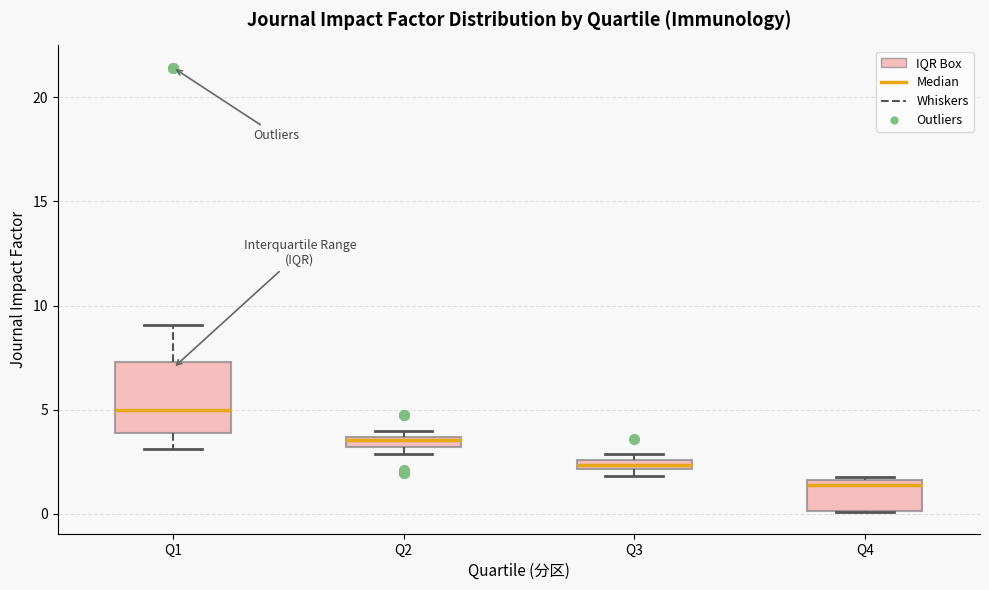

Comparing the boxes themselves (not the whiskers), which one is the tallest?

Q1